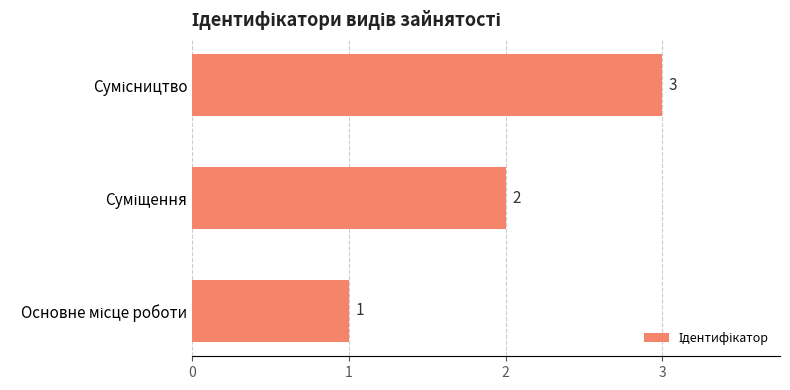

How many bars are there in total?

3